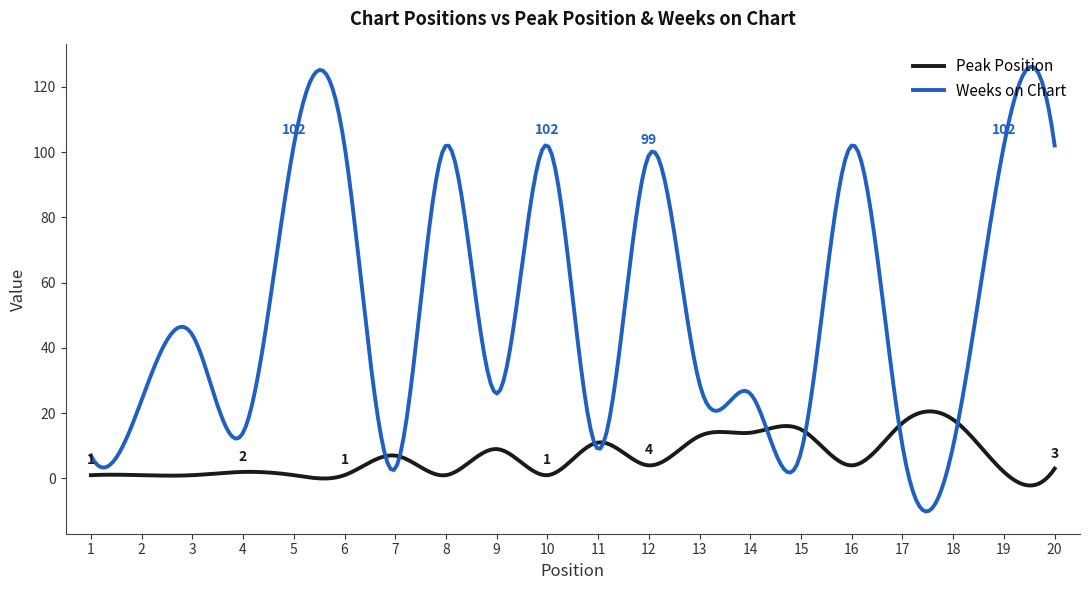

After their last crossing, which series has the higher values: Peak Position or Weeks on Chart?

Weeks on Chart